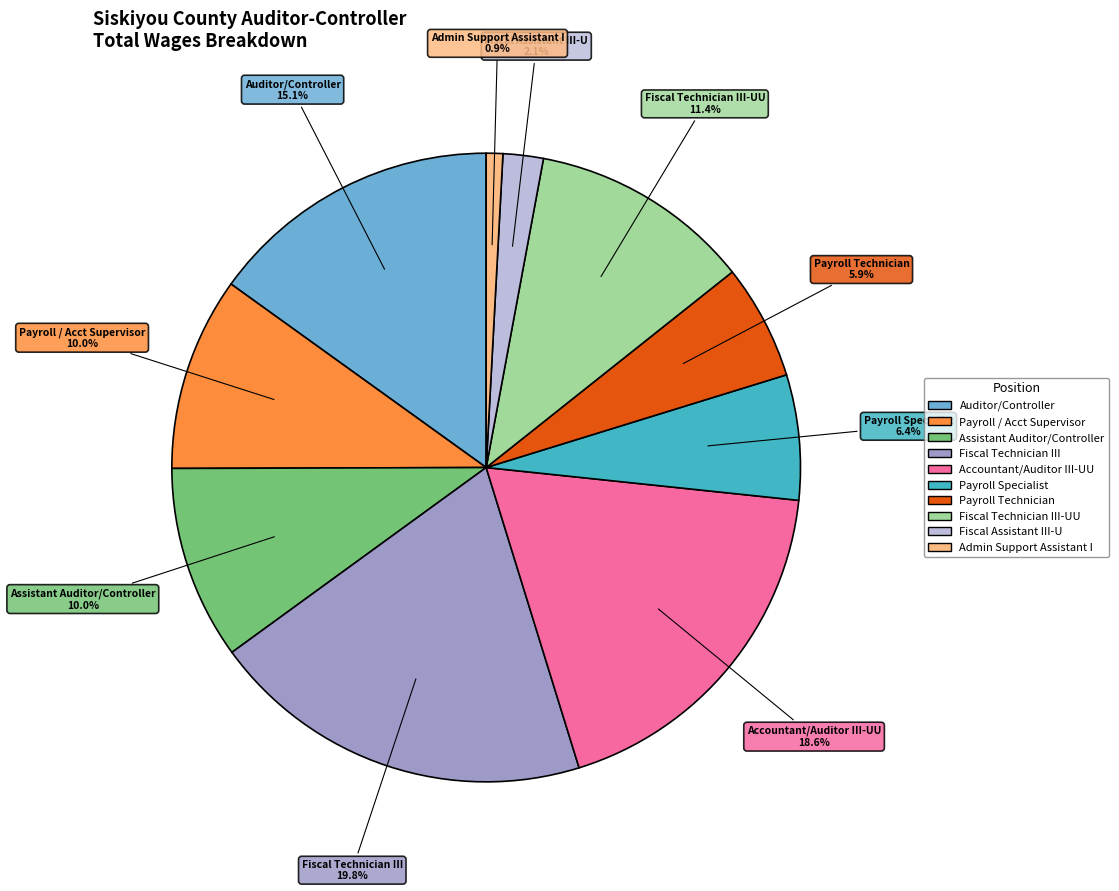

Does any single category account for the majority?

No